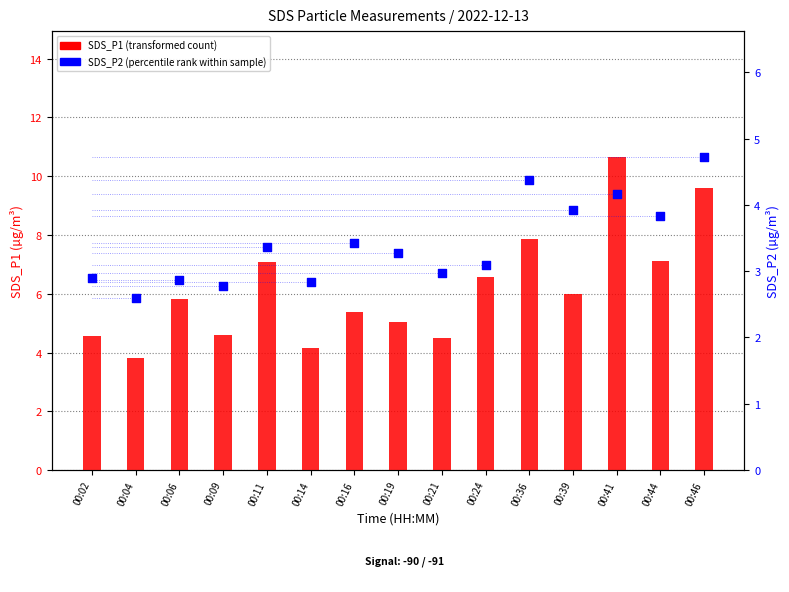

Which series reaches the minimum Y coordinate?

SDS_P2